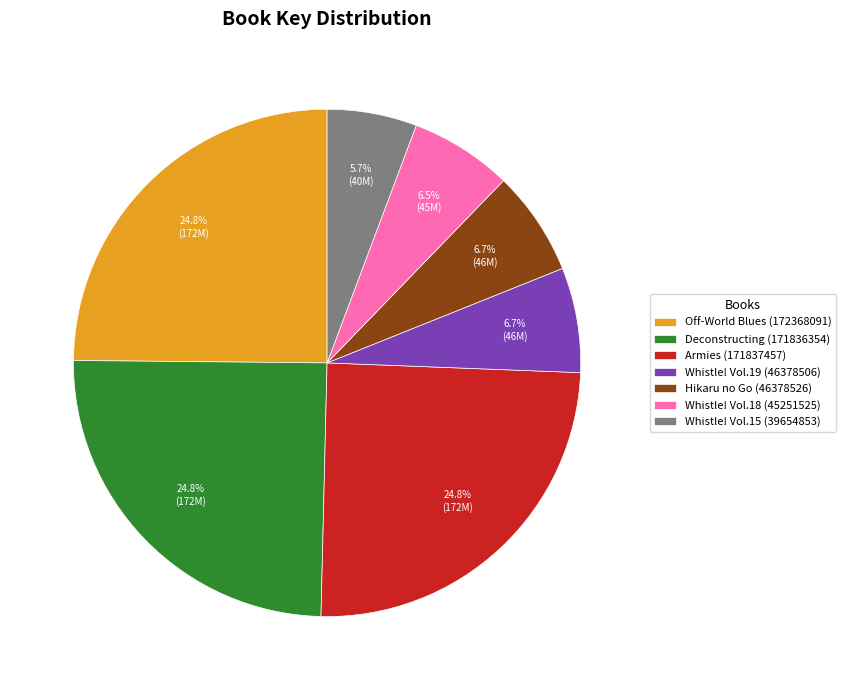

Which category has the smallest portion of the pie?

Whistle! Vol.15 (39654853)